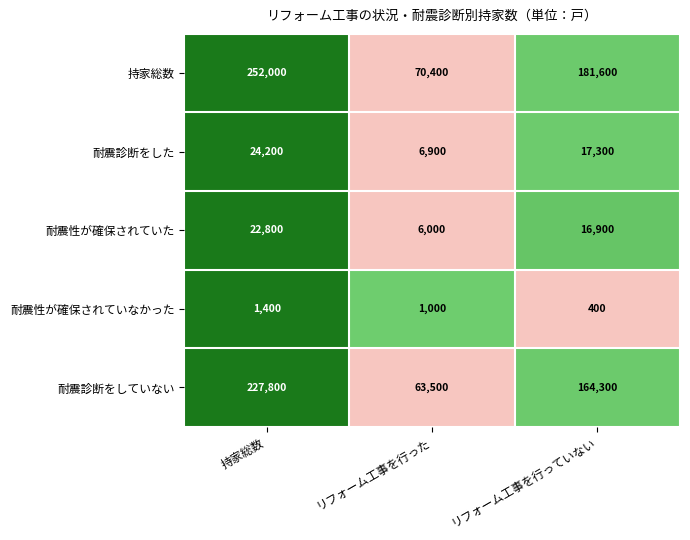

At which label does 耐震性が確保されていなかった reach its minimum?

リフォーム工事を行っていない